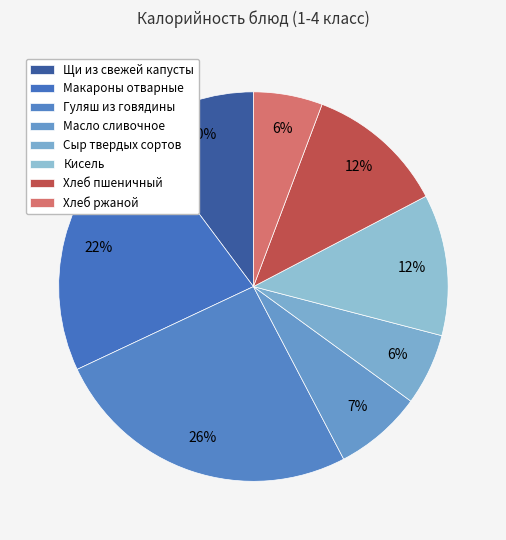

Does Хлеб пшеничный represent more than half of the total?

No